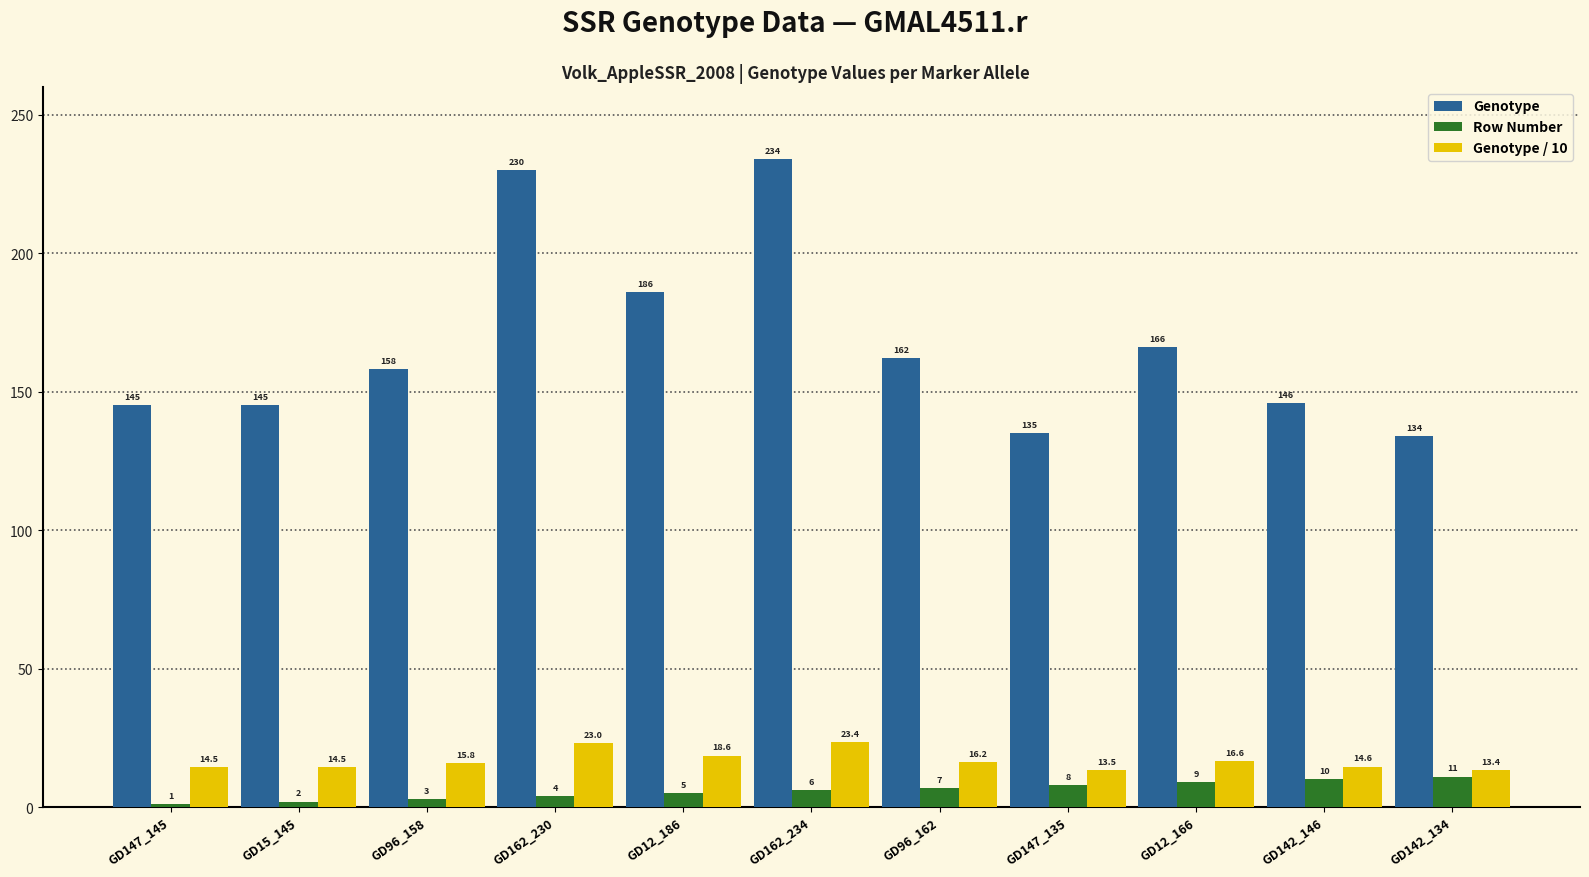

Reading left to right, transcribe all the data shown in this chart.

Genotype: 145.0	145.0	158.0	230.0	186.0	234.0	162.0	135.0	166.0	146.0	134.0
Row Number: 1.0	2.0	3.0	4.0	5.0	6.0	7.0	8.0	9.0	10.0	11.0
Genotype / 10: 14.5	14.5	15.8	23.0	18.6	23.4	16.2	13.5	16.6	14.6	13.4